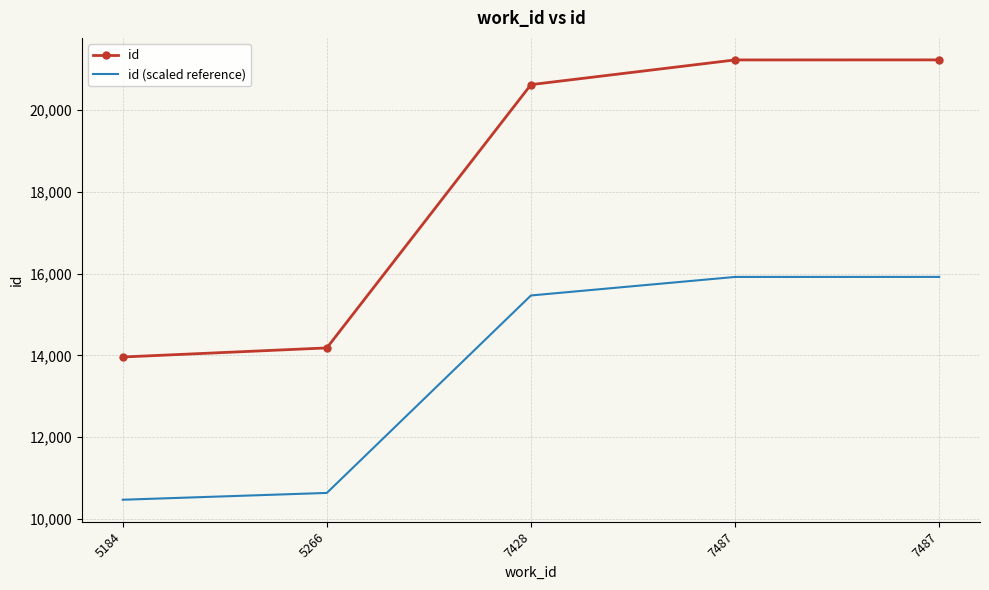

What are all the series names shown in the legend?

id, id (scaled reference)